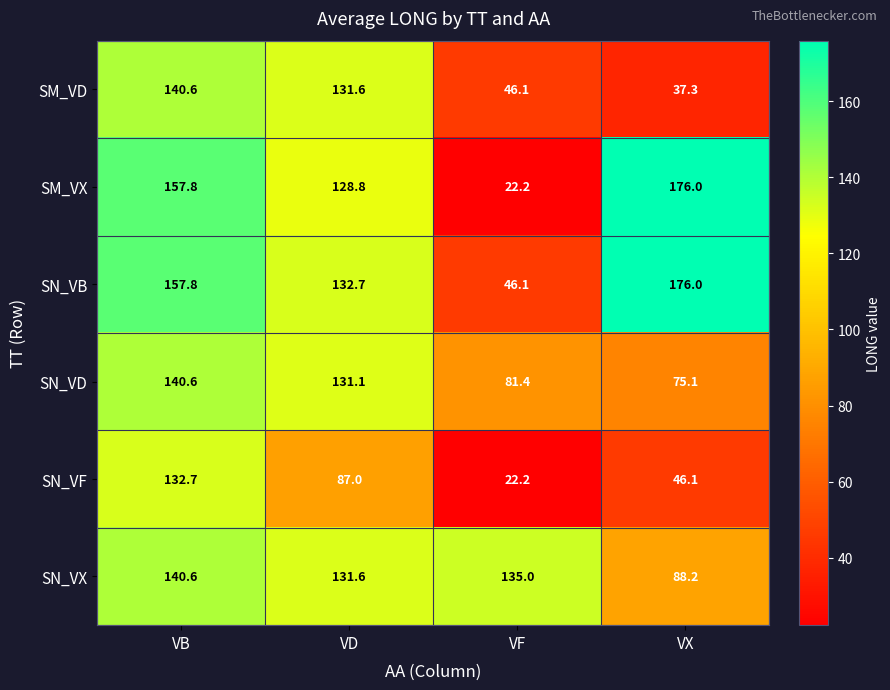

List the labels in order of SN_VB value, smallest first.

VF, VD, VB, VX